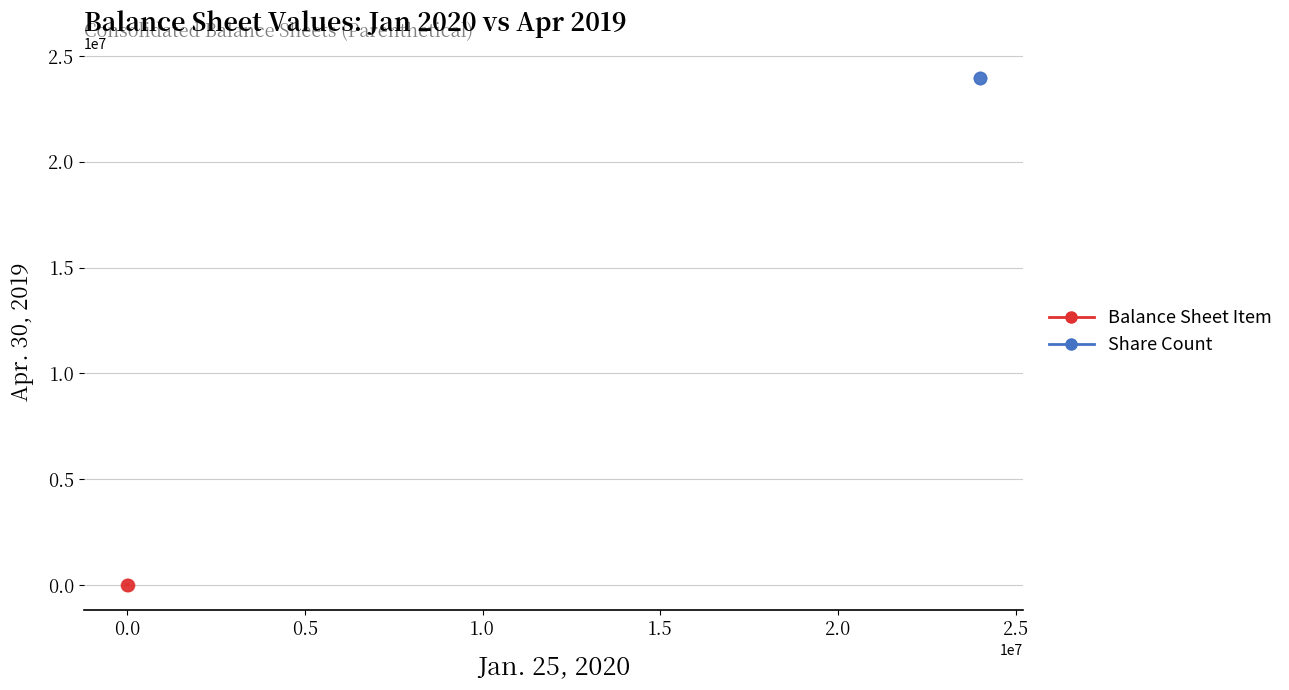

What are all the series names shown in the legend?

Balance Sheet Item, Share Count